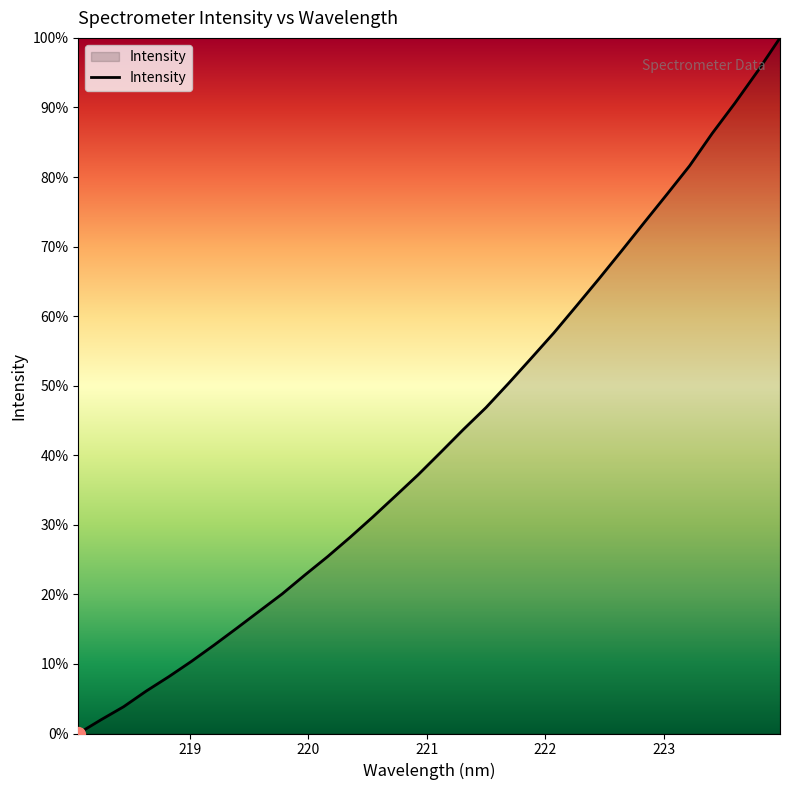

What is the maximum value shown in the chart?

100.0